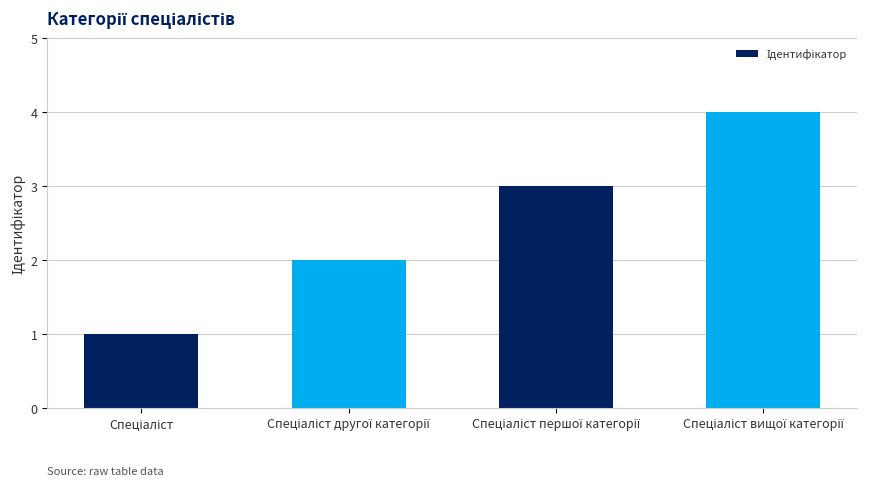

What is the value of the 4th bar from the left?

4